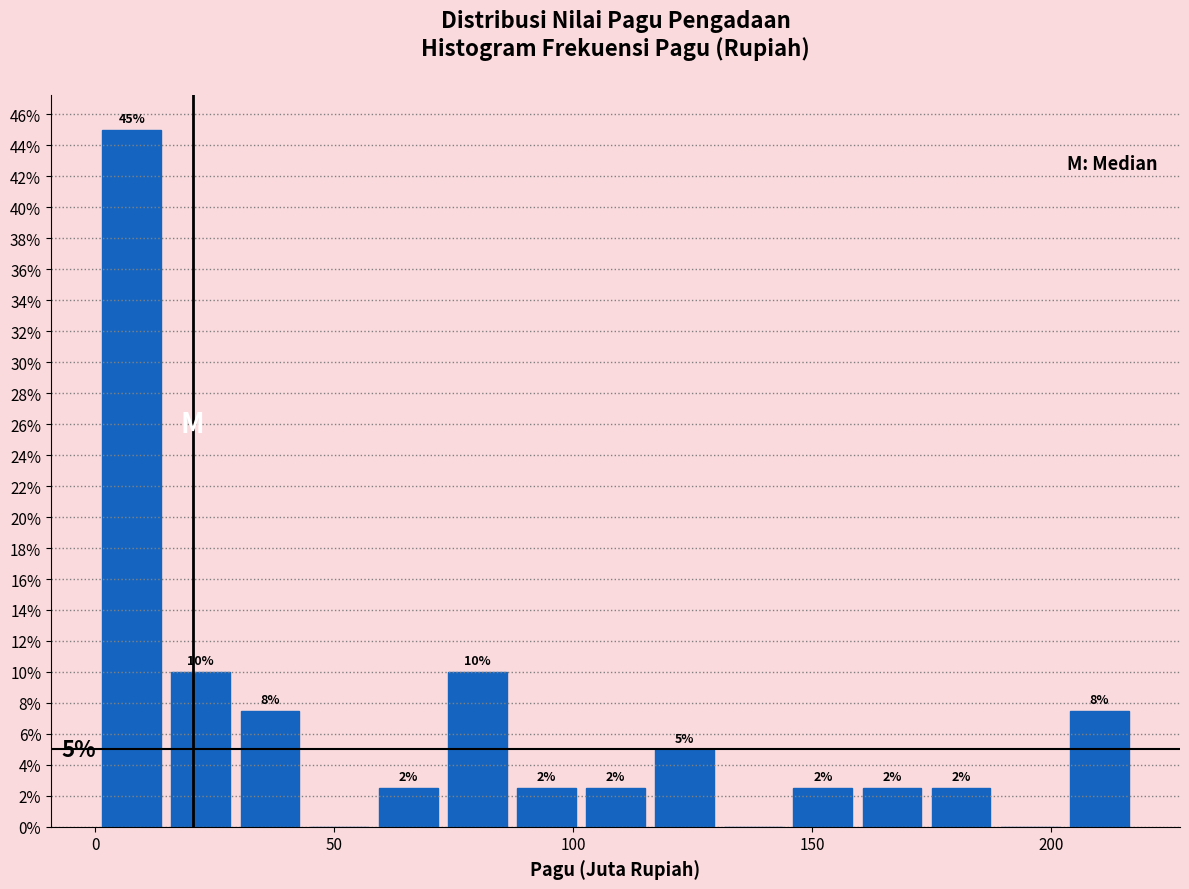

Around what value on the x-axis is the tallest bar? Give the approximate position of its centre, as read against the axis.

10